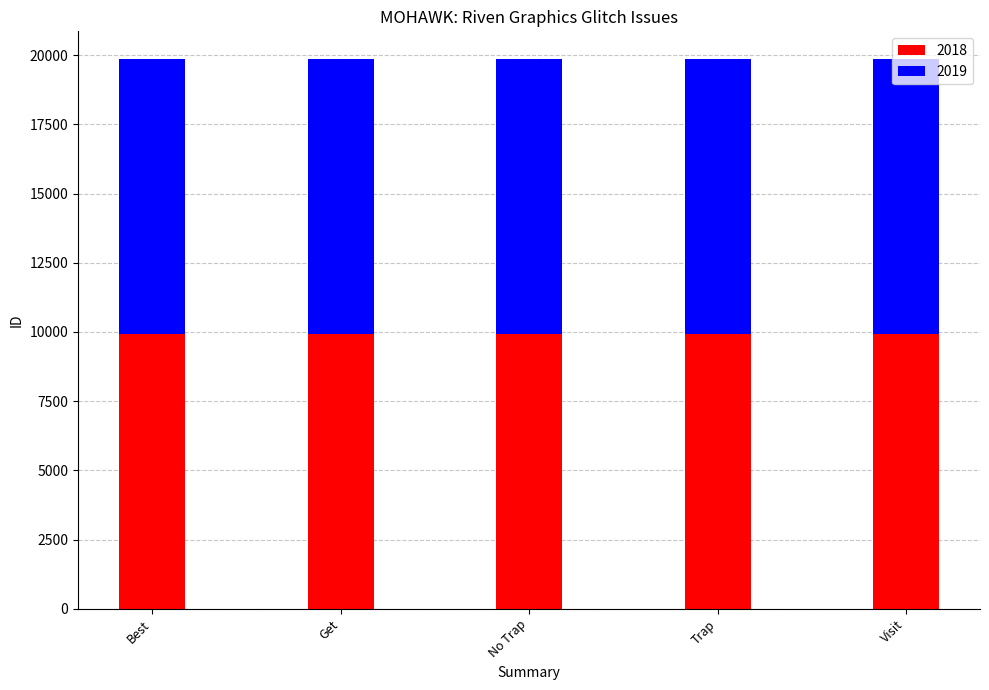

What is the sum of all 2018 values?

49655